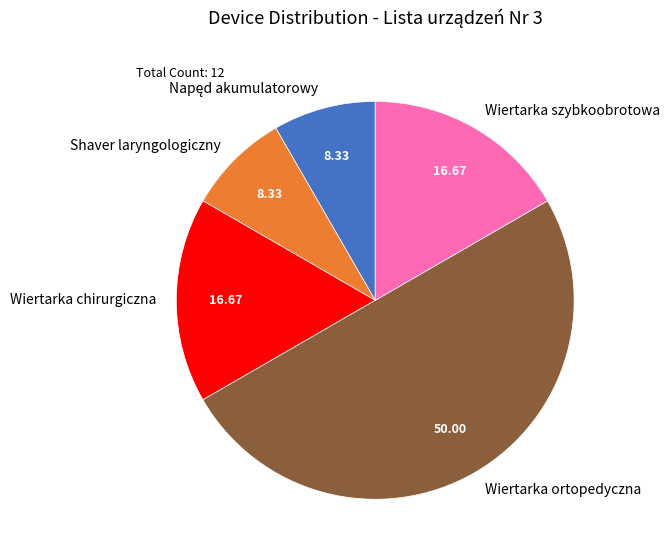

Which slice is the largest?

Wiertarka ortopedyczna